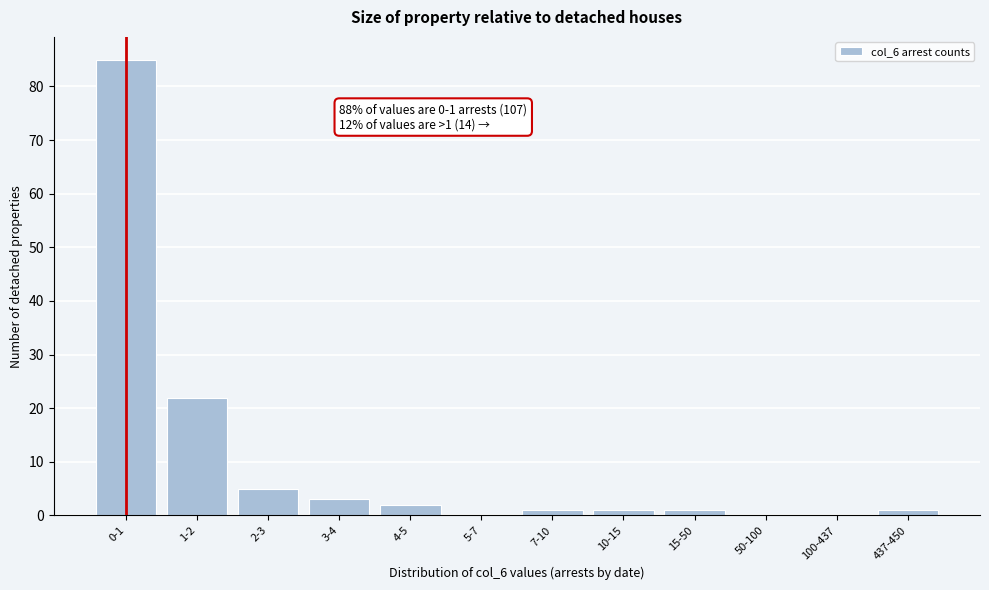

Reading left to right, transcribe all the data shown in this chart.

0-1=85	1-2=22	2-3=5	3-4=3	4-5=2	5-7=0	7-10=1	10-15=1	15-50=1	50-100=0	100-437=0	437-450=1